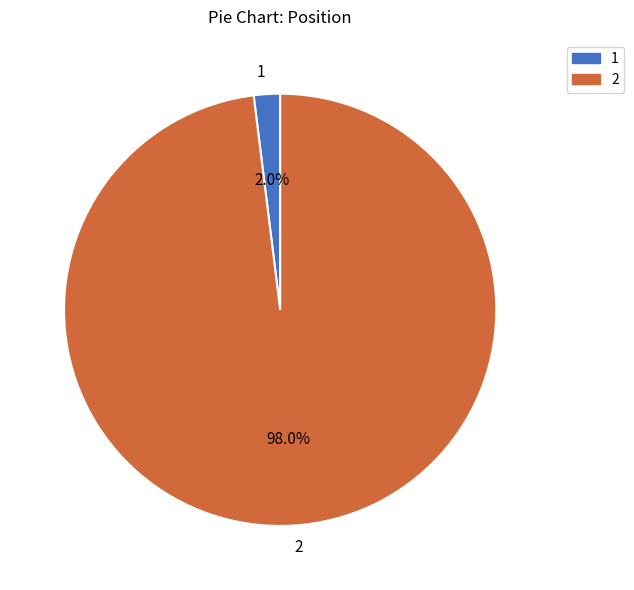

Which slice represents more than half of the pie?

2